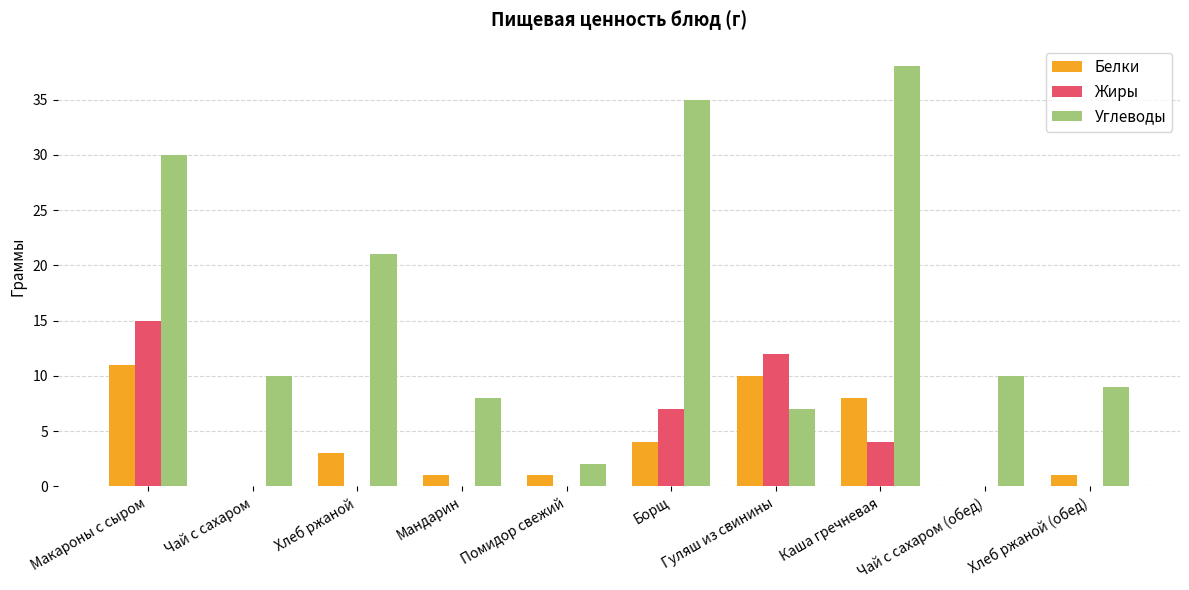

Which series changed the most between Макароны с сыром and Помидор свежий?

Углеводы